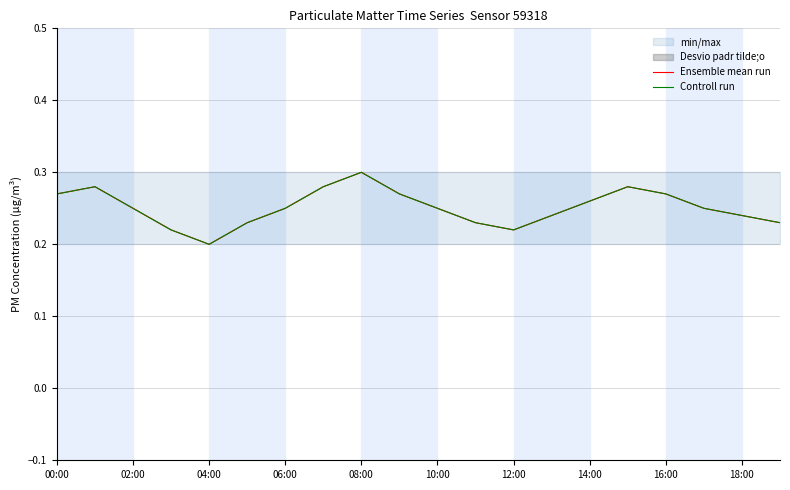

The value of Ensemble mean run at 18:00 is 0.1. True or false?

False